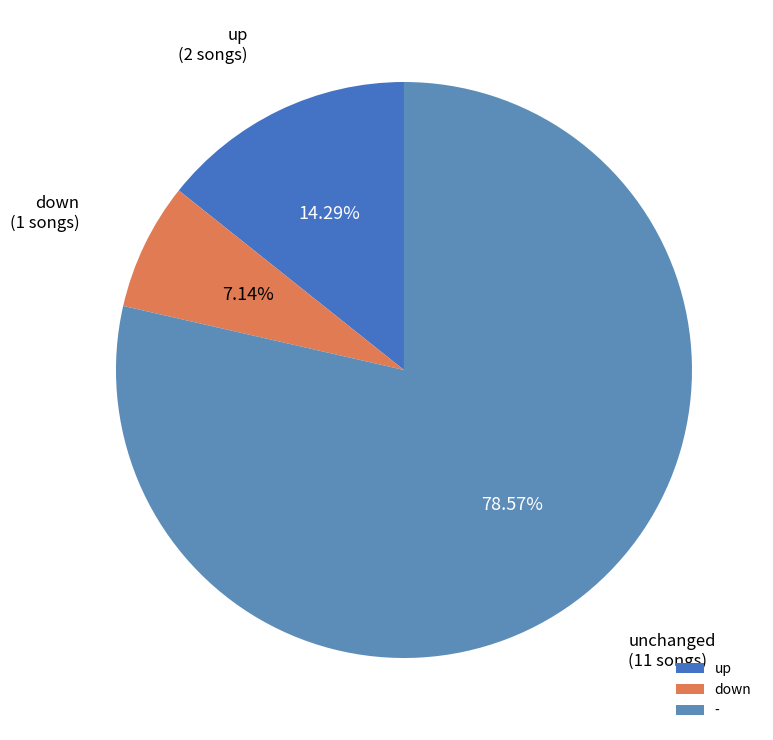

True or false: down accounts for 1% of the total.

False